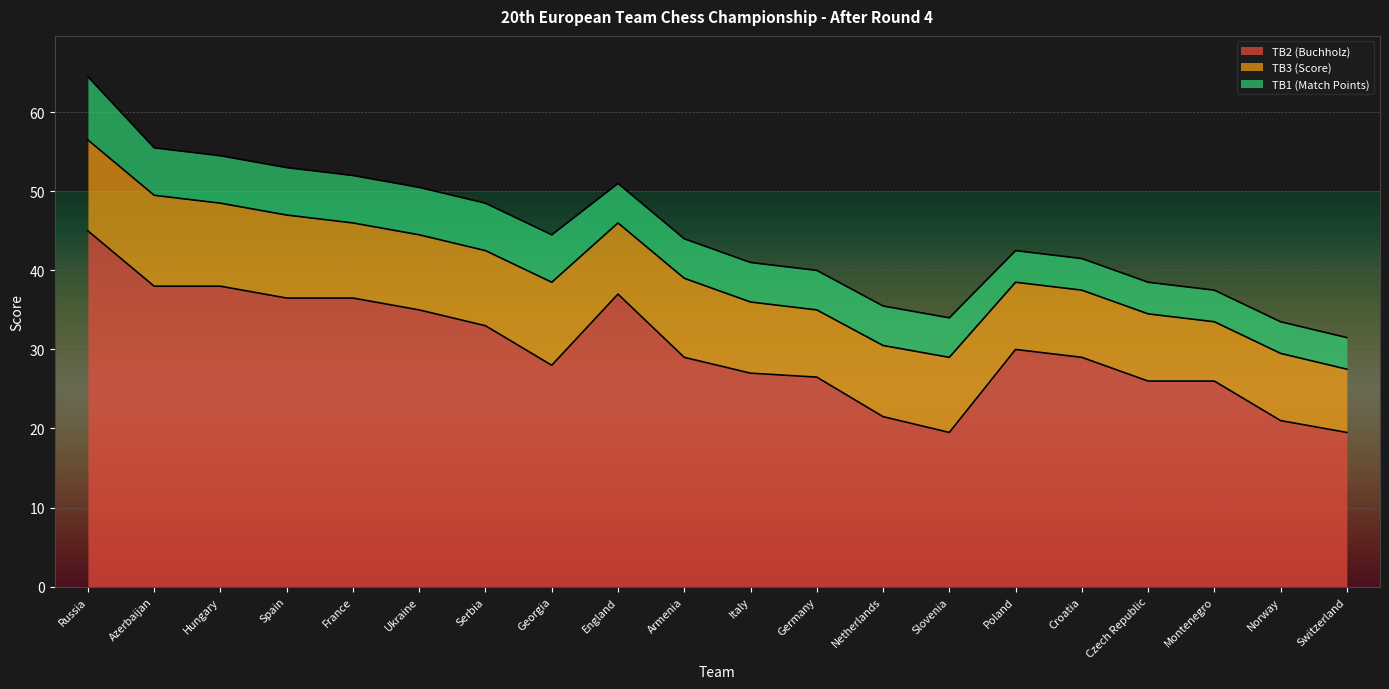

What is the approximate value of TB3 (Score) at Hungary?

10.5